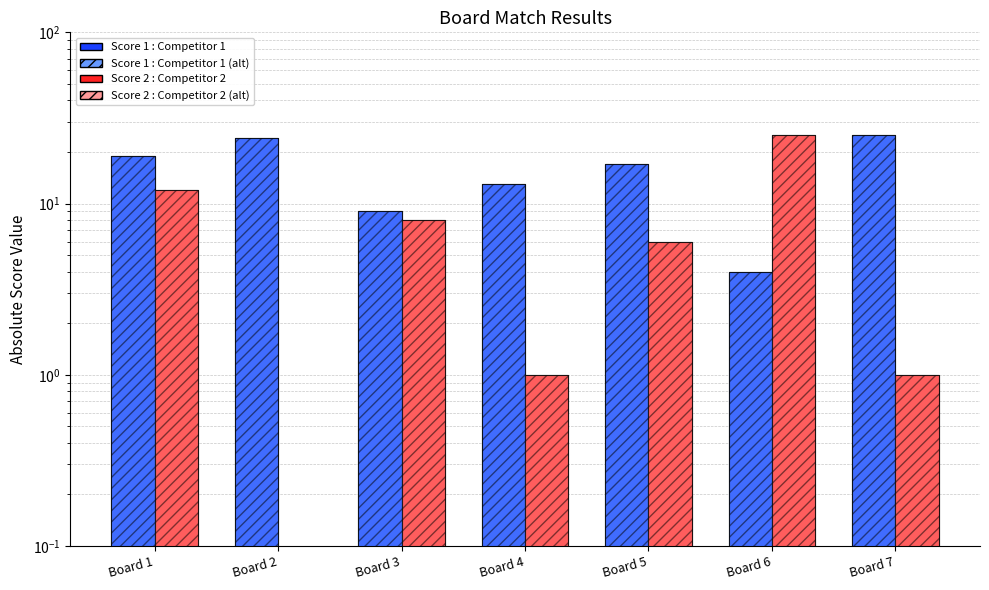

At which category is the sum across all series the highest?

Board 1